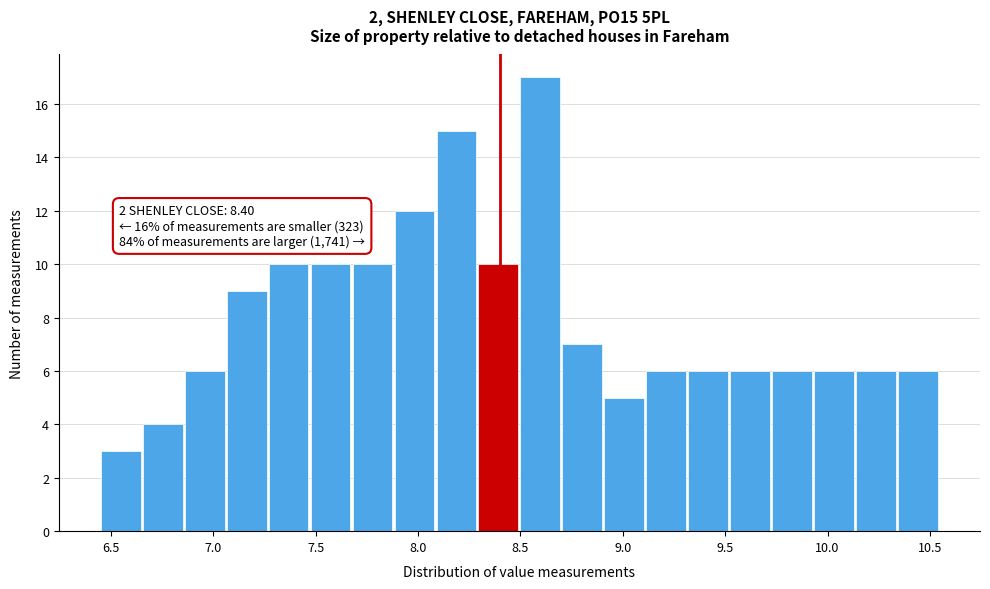

Over which range of the x-axis is the bar tallest?

8.500 to 8.705